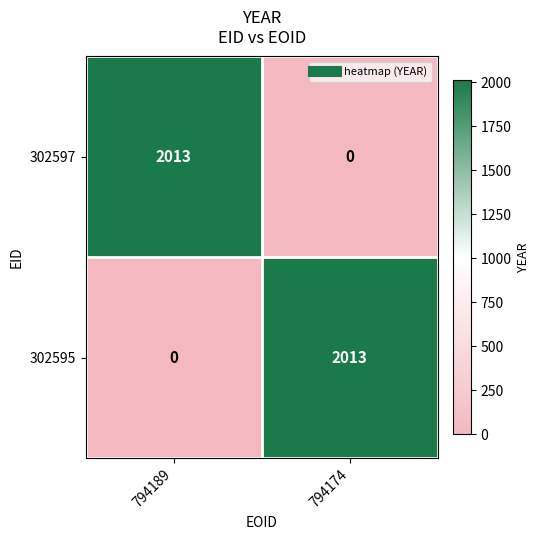

Reading left to right, what are all the values shown in this chart?

302597: 2013	0
302595: 0	2013